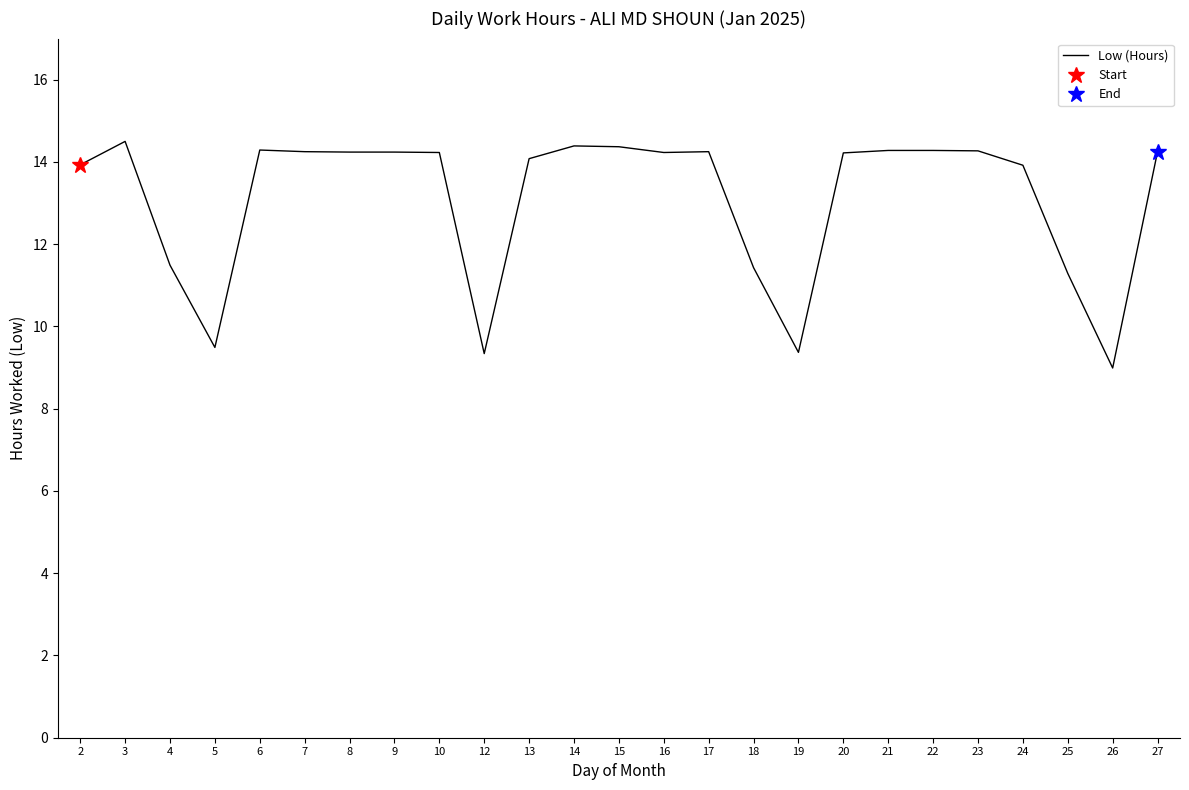

What is the difference between the second highest and minimum values?

5.4